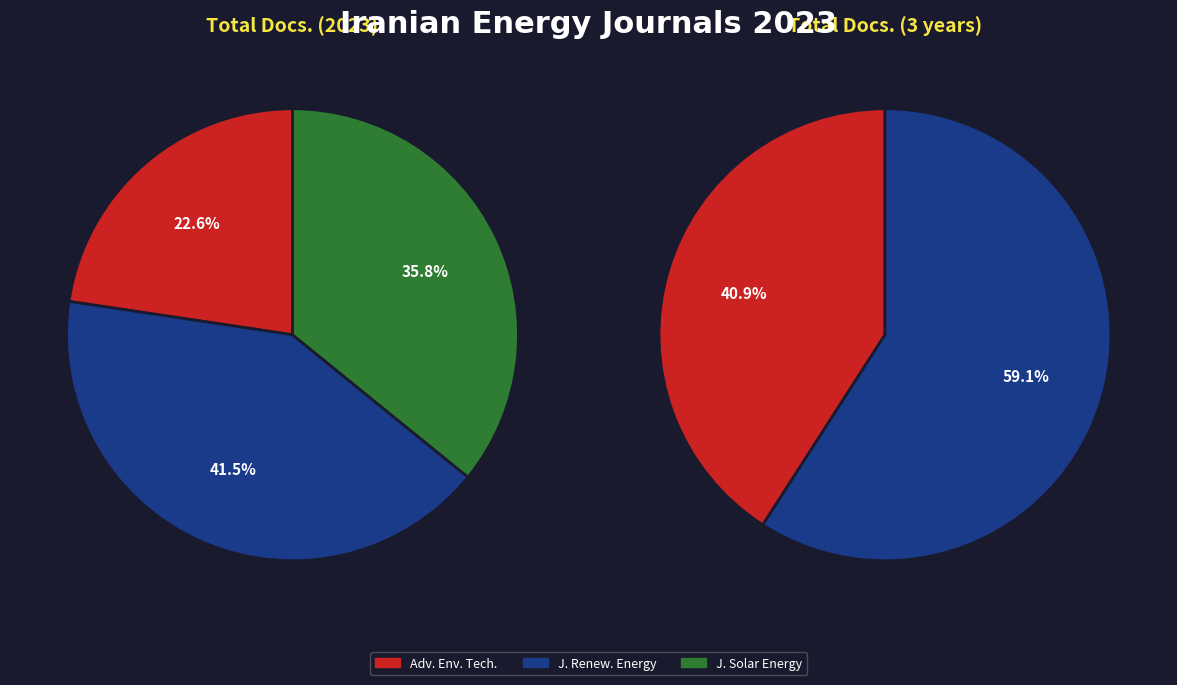

To the nearest percent, what portion does Journal of Renewable Energy and Environment represent?

42%